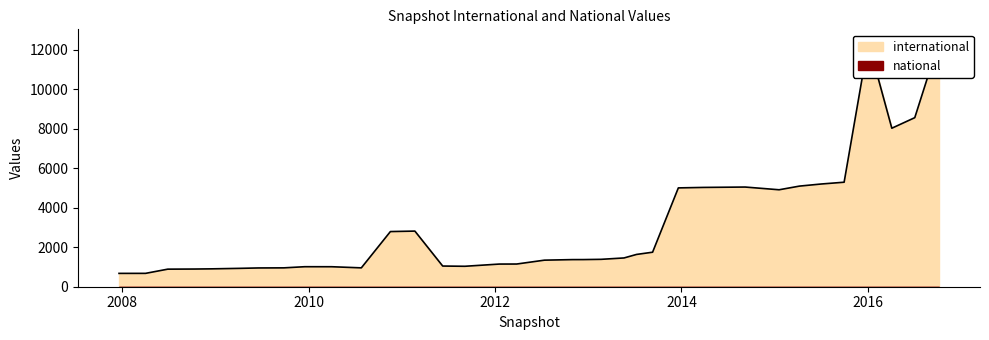

True or false: national has more than 1 interior local peaks.

False